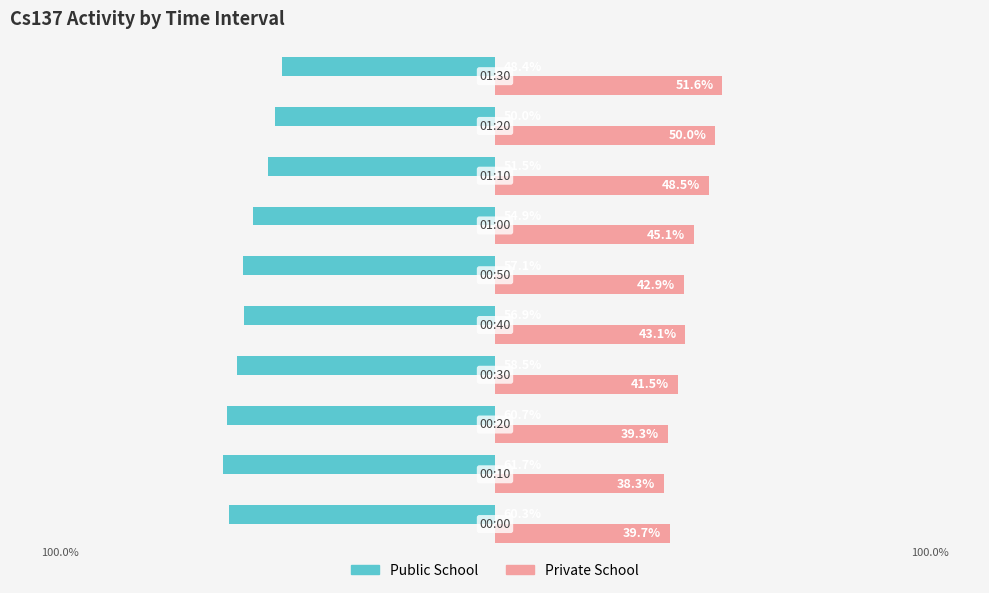

Which series has the largest total across all categories?

Private School